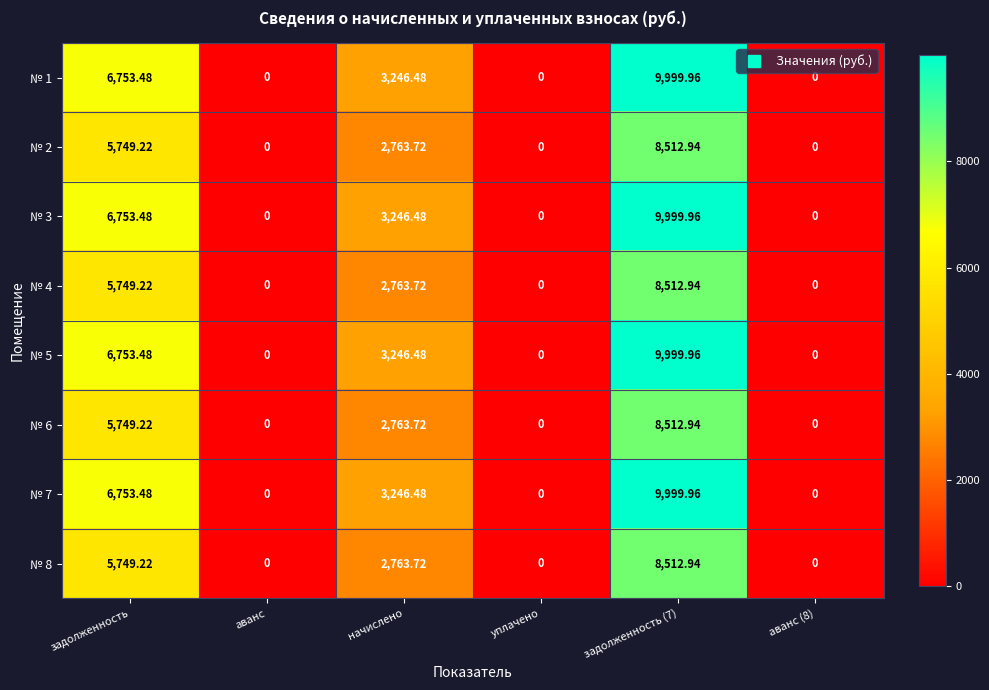

At how many categories does at least one series exceed 6160?

2